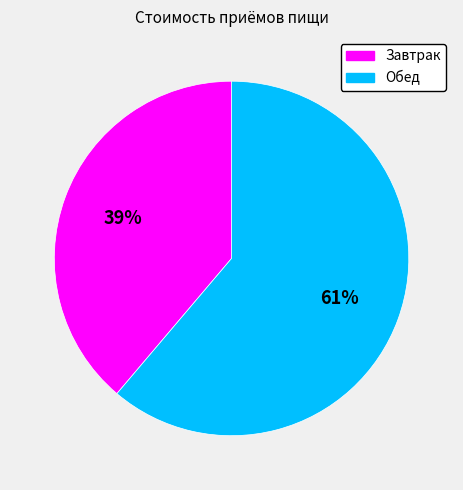

Approximately how many times larger is the value at Завтрак compared to Обед?

0.6